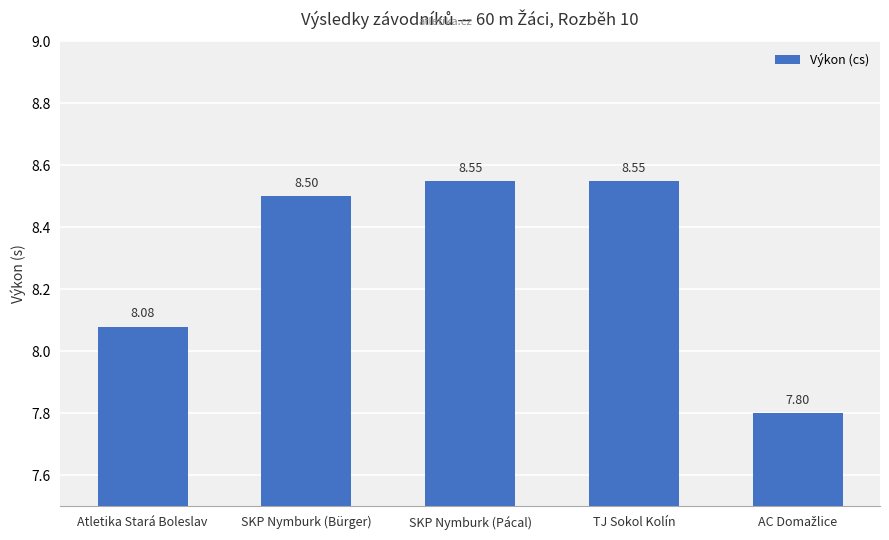

What is the ratio of the value at TJ Sokol Kolín to the value at SKP Nymburk (Bürger)?

1.0